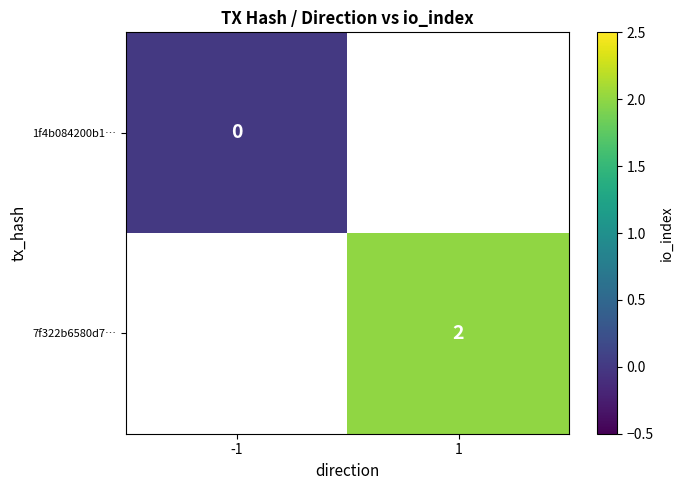

The value of 7f322b6580d7… at 1 is 0. True or false?

False